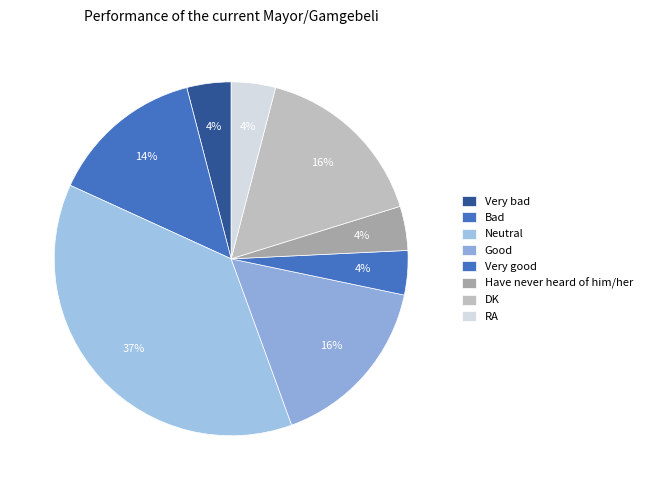

What percentage is the DK slice, to the nearest percent?

16%